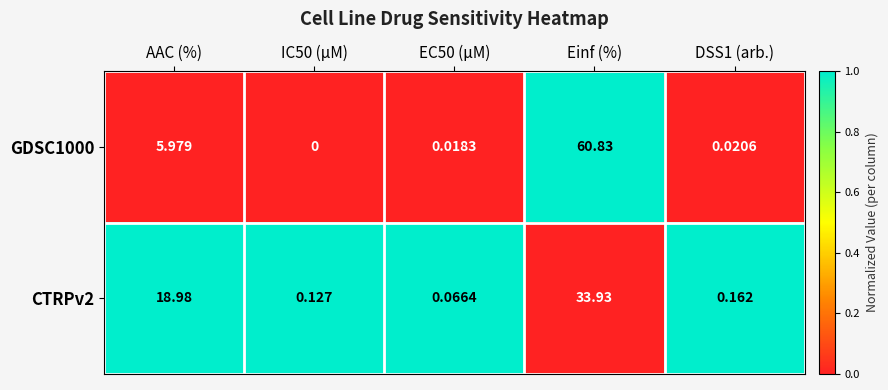

At which label is CTRPv2 closest to 16?

AAC (%)